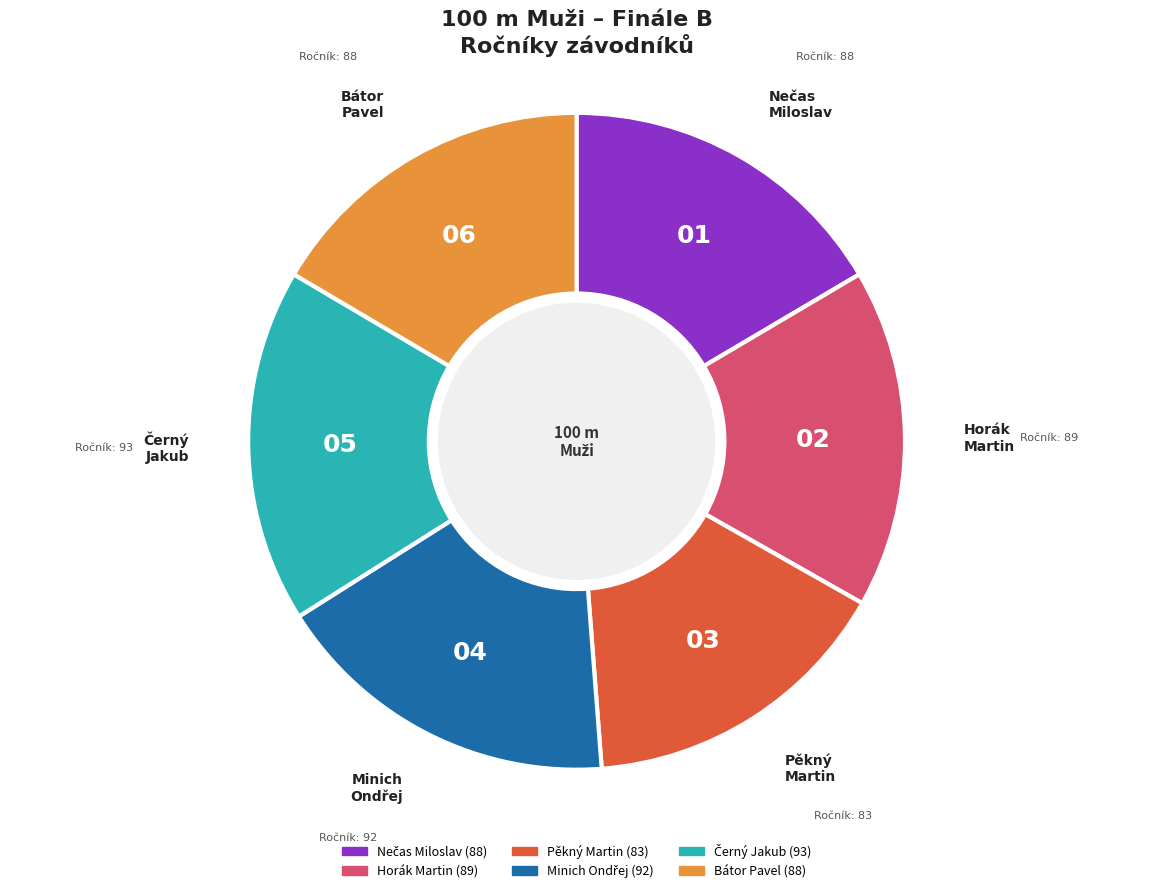

Which slice is the smallest?

Pěkný Martin